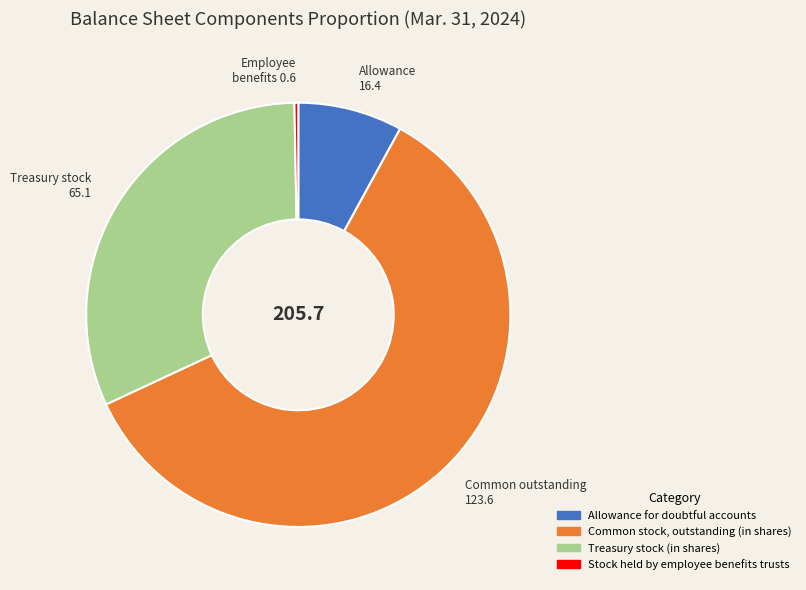

Which category has the biggest portion of the pie?

Common stock, outstanding (in shares)